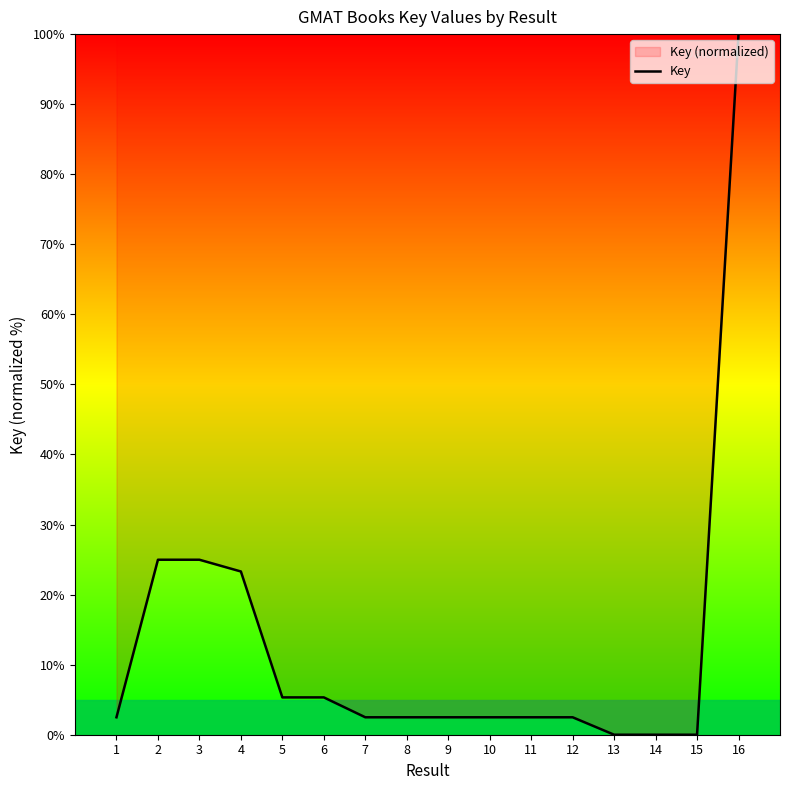

What is the difference between the values at 2 and 10?

22.5